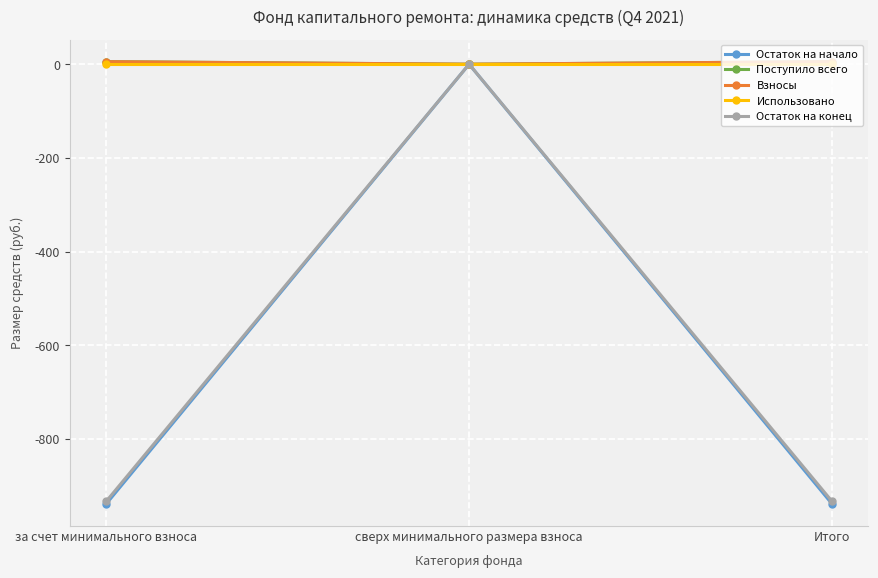

Which series has the largest total across all categories?

Поступило всего